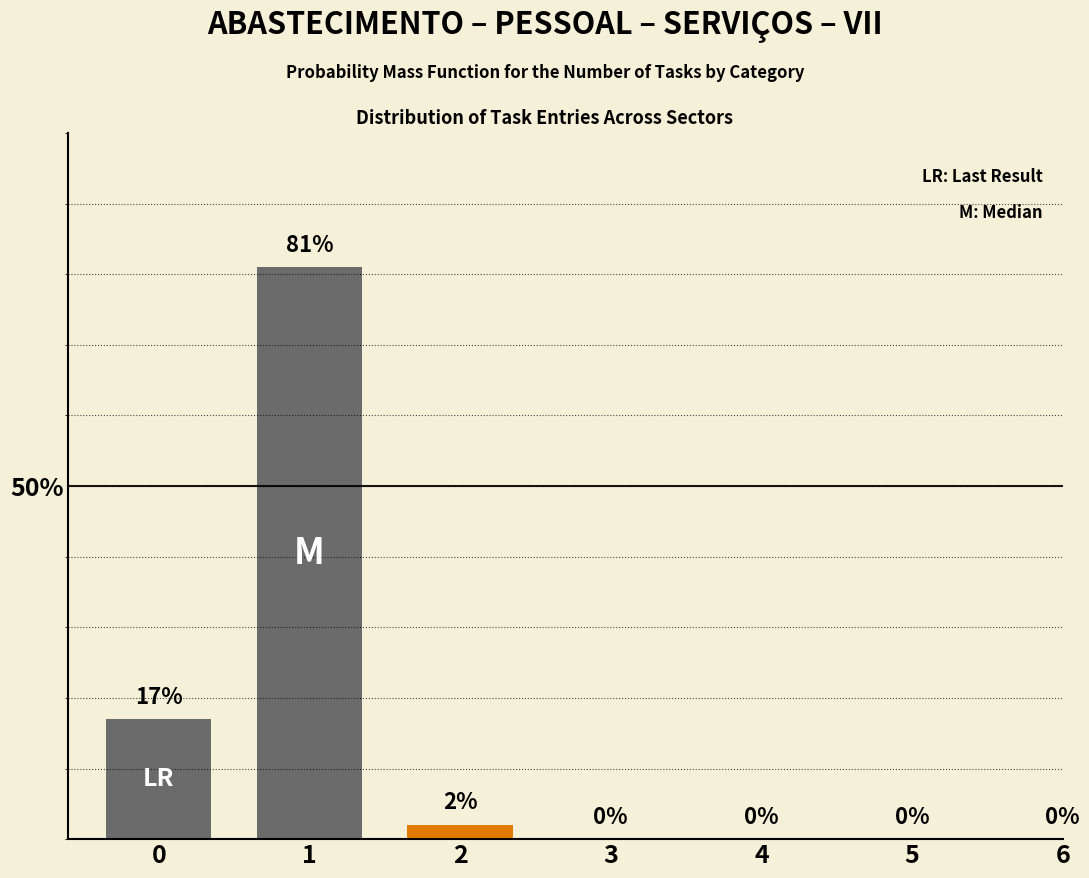

Reading right to left, extract all data points from this chart.

6=0	5=0	4=0	3=0	2=2	1=81	0=17